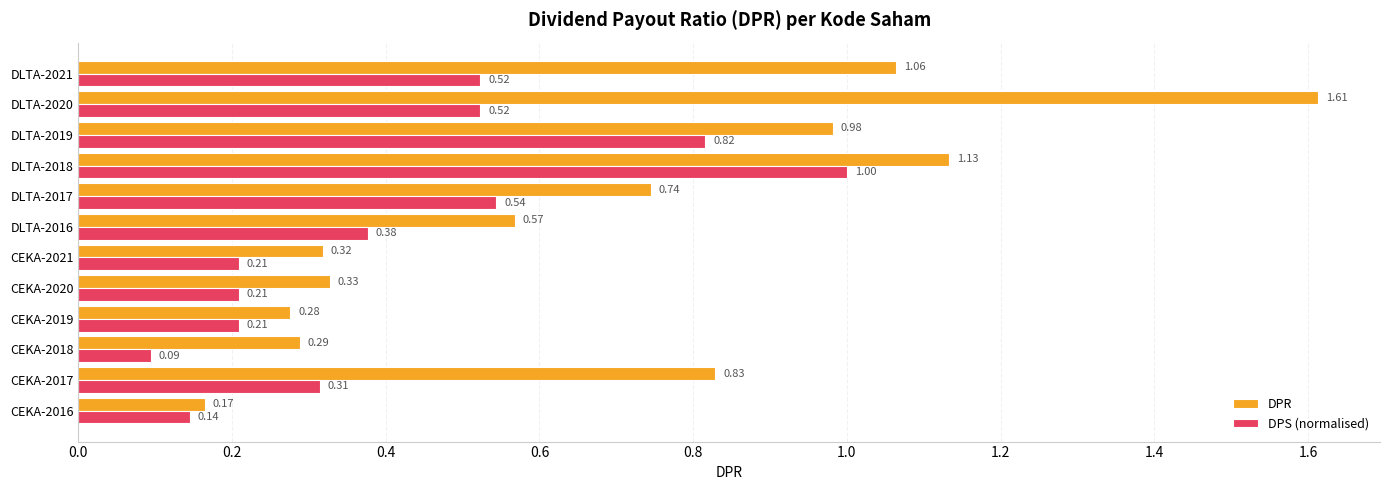

At how many categories does at least one series exceed 1?

3